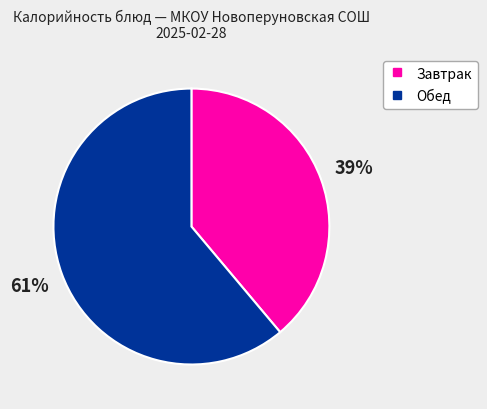

To the nearest percent, what is the difference between the largest and smallest slice percentages?

22%